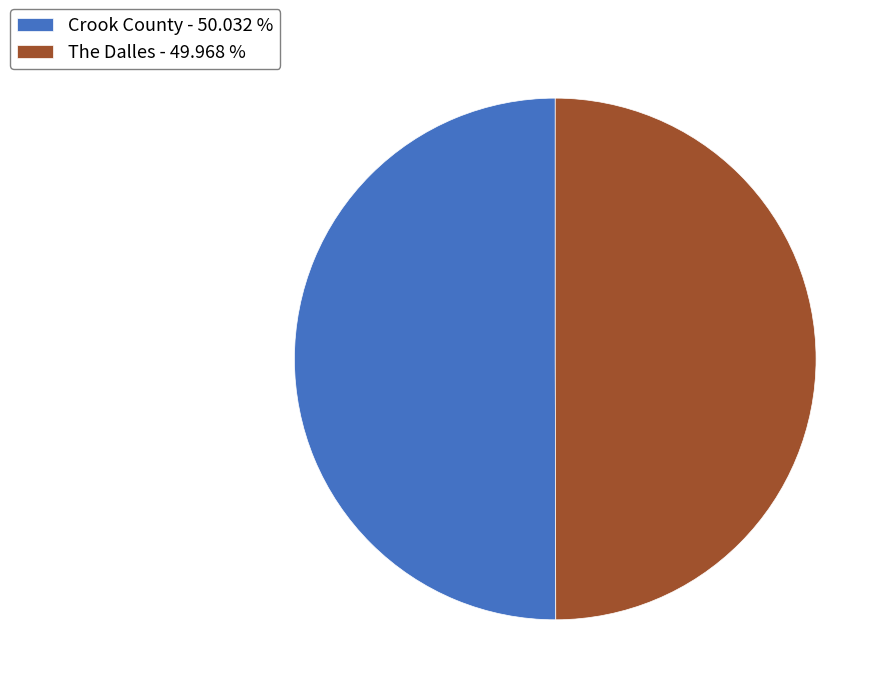

What is the ratio of the value at Crook County - 50.032 % to the value at The Dalles - 49.968 %?

1.0